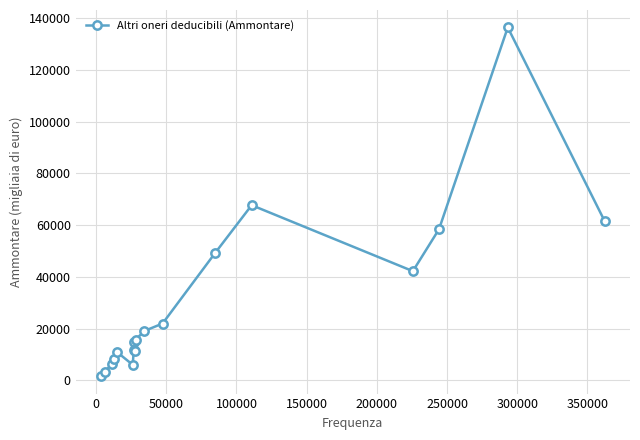

How many interior local valleys (lower than both neighbors) does the data have?

3